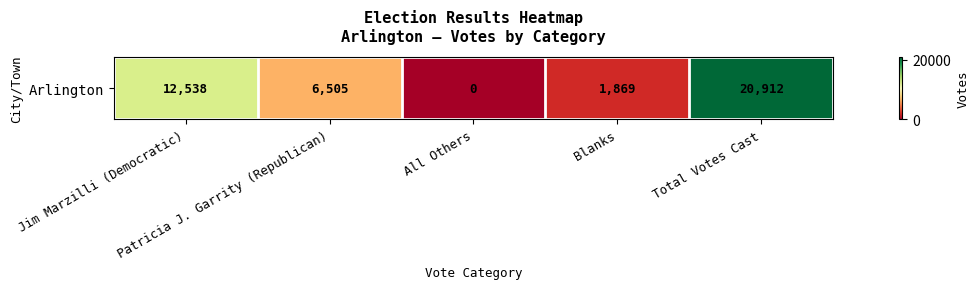

Reading right to left, extract all data points from this chart.

20912	1869	0	6505	12538